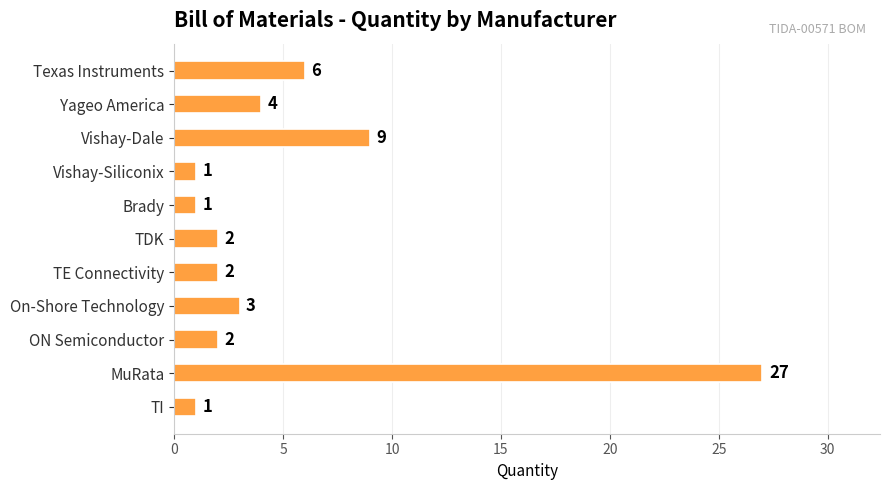

The value at TI is 1. True or false?

True